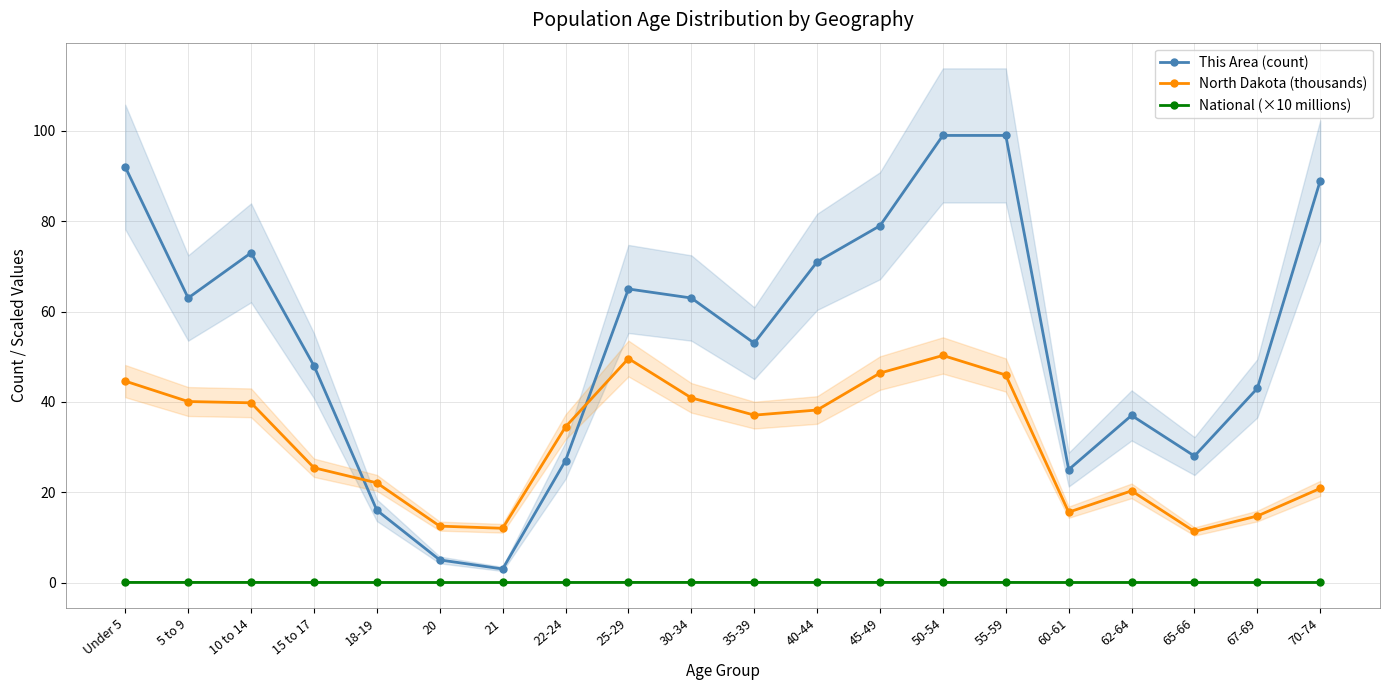

The value of National (×10 millions) at 30-34 is 0.0. True or false?

True